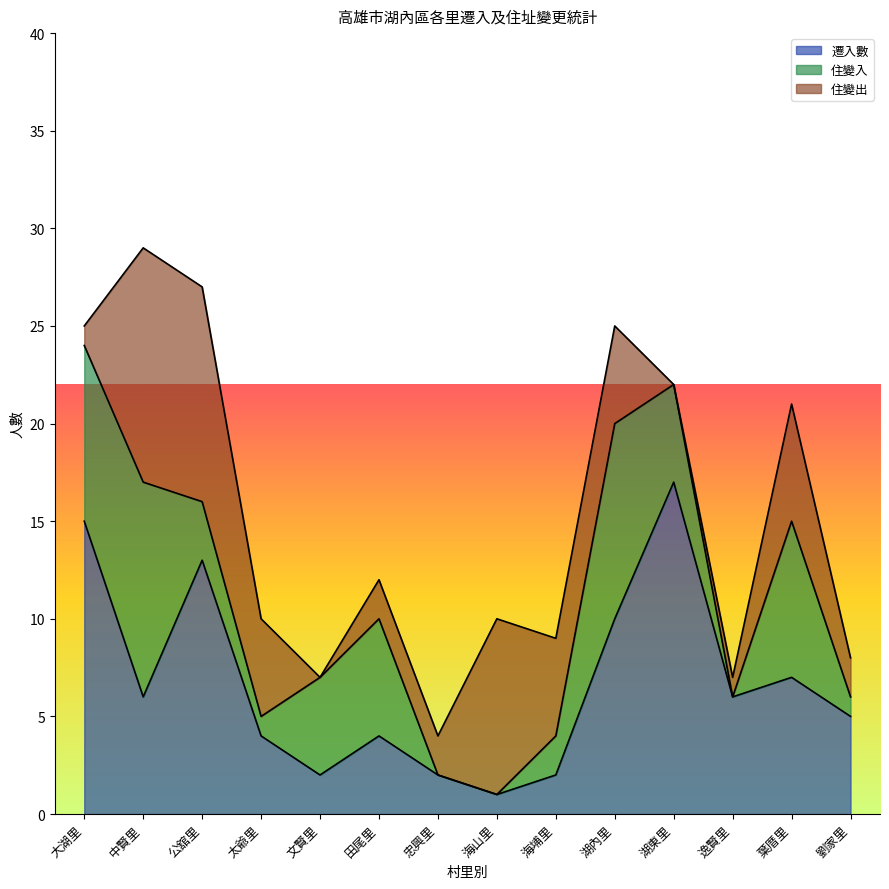

What is the total value across all series at 田尾里?

12